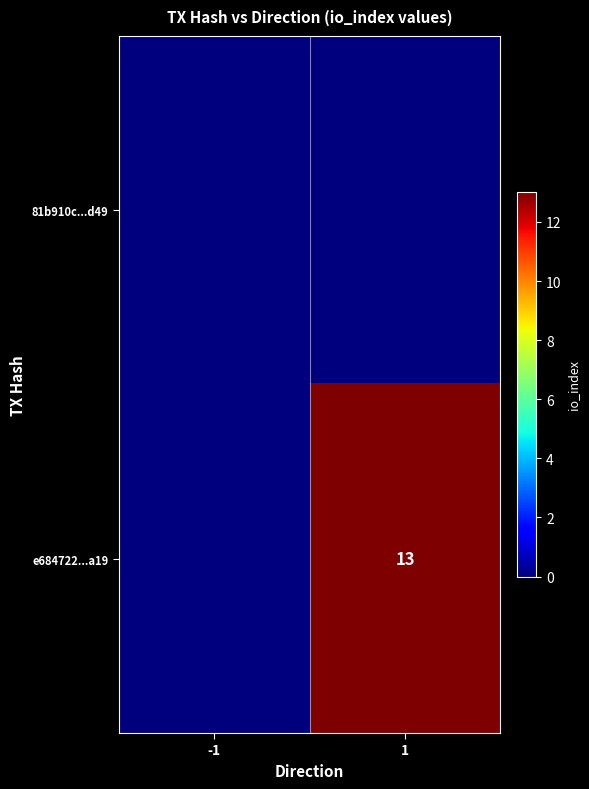

Count the number of categories in the chart.

2